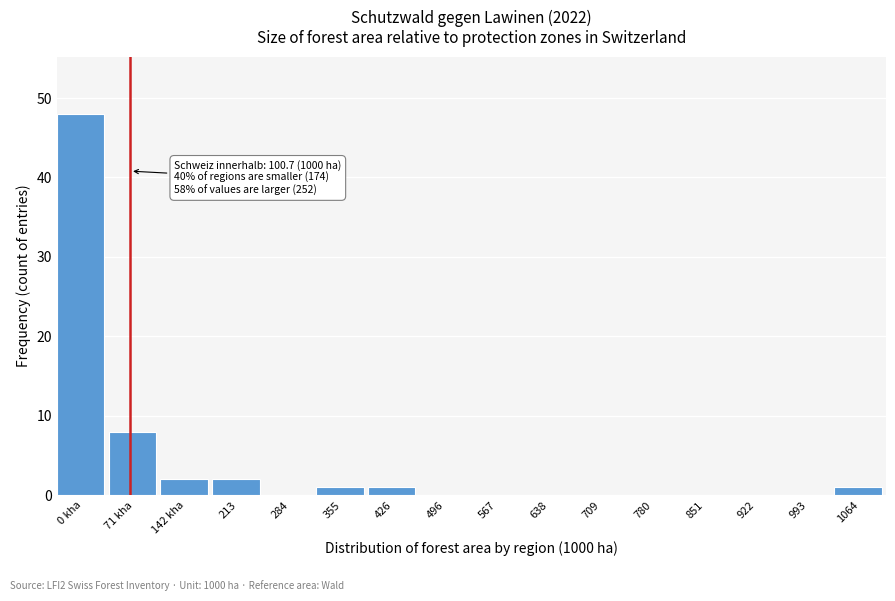

Reading left to right, list all the values displayed in this chart.

0 kha=48	71 kha=8	142 kha=2	213=2	284=0	355=1	426=1	496=0	567=0	638=0	709=0	780=0	851=0	922=0	993=0	1064=1